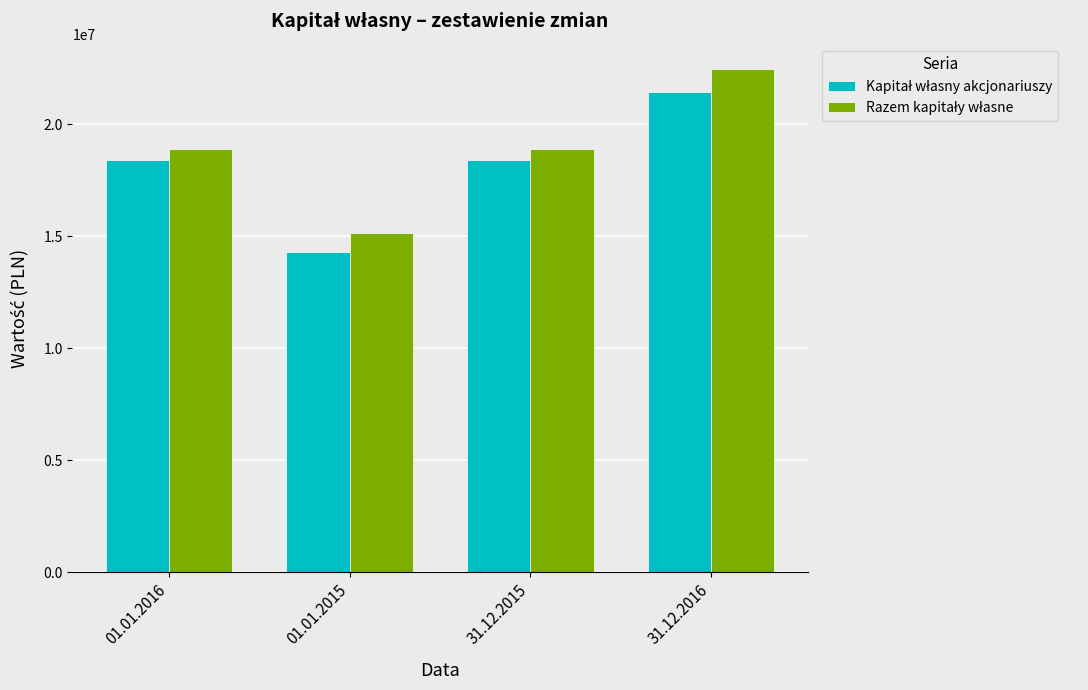

What is the spread (max minus min) of values at 31.12.2016?

1018836.0